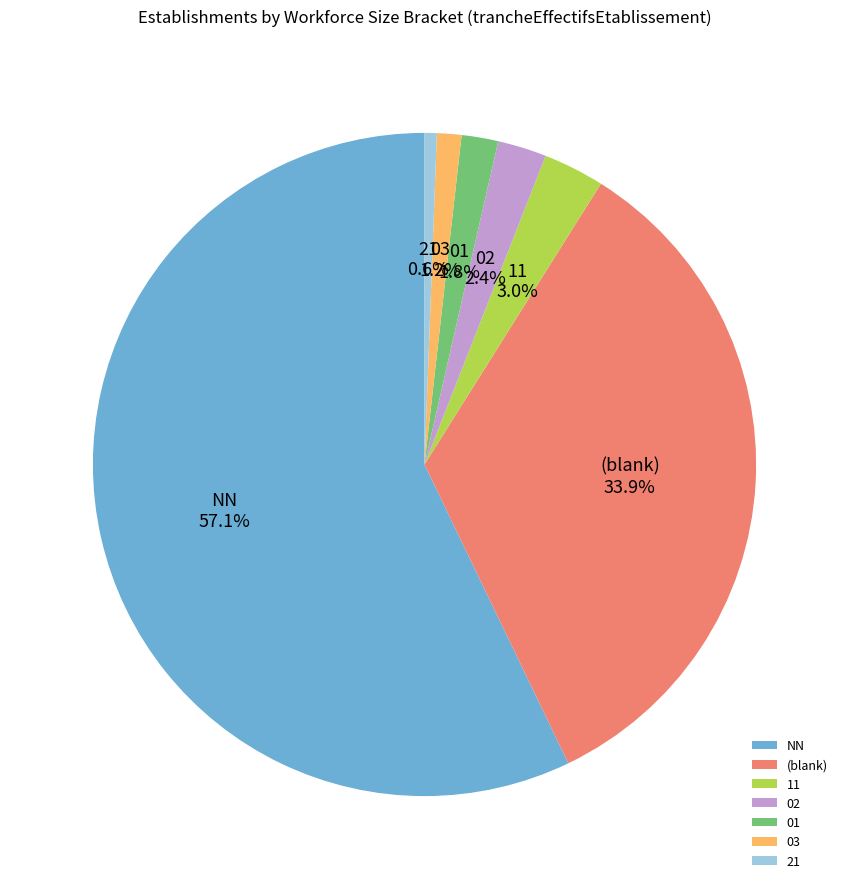

Is the sum of NN and 21 greater than half?

Yes